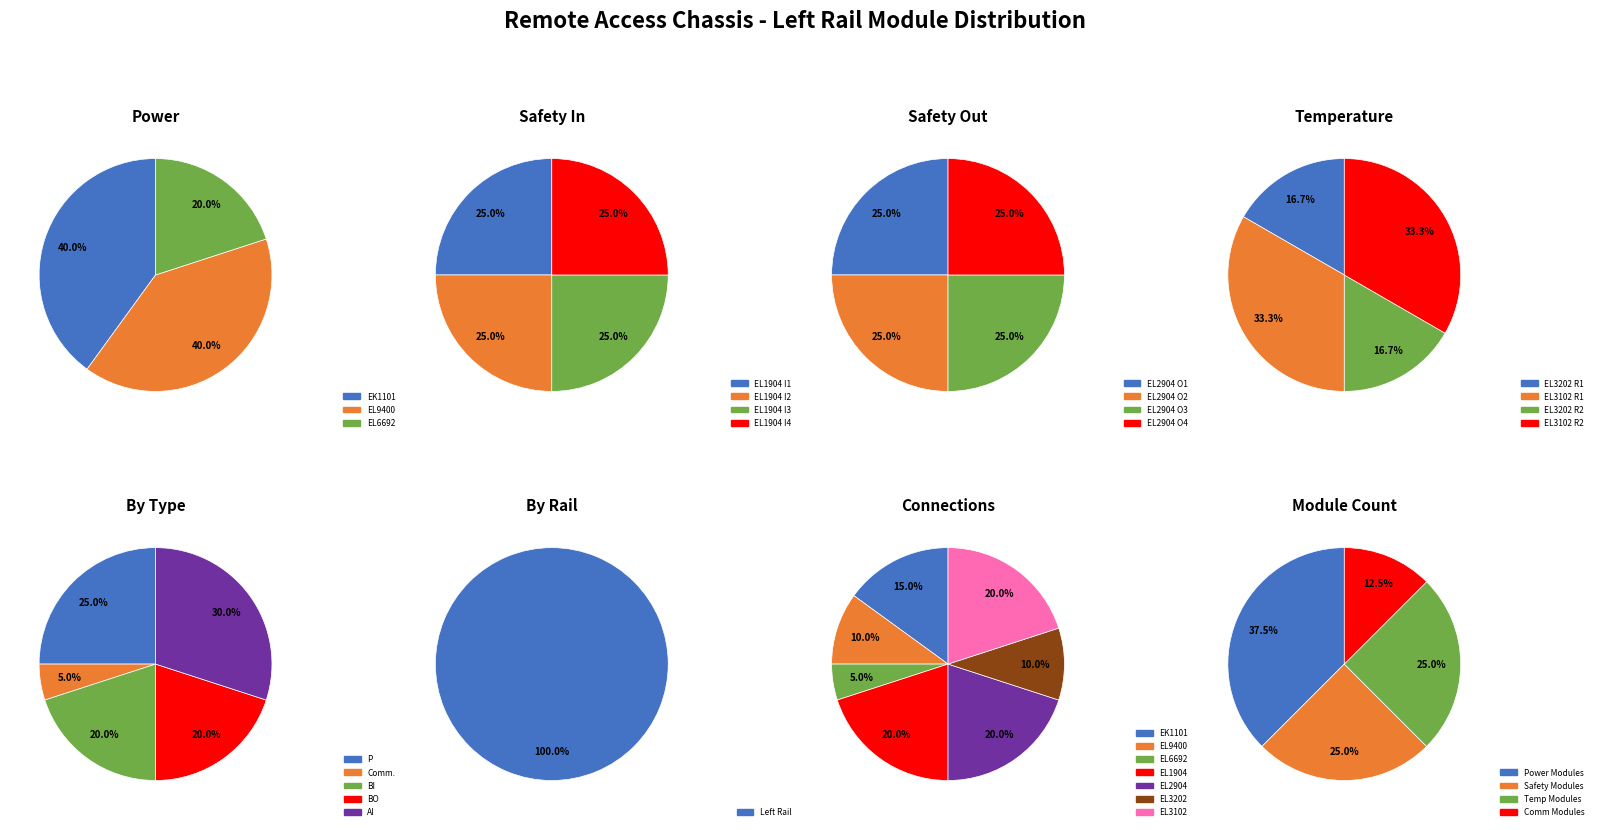

How many segments does this pie chart have?

5